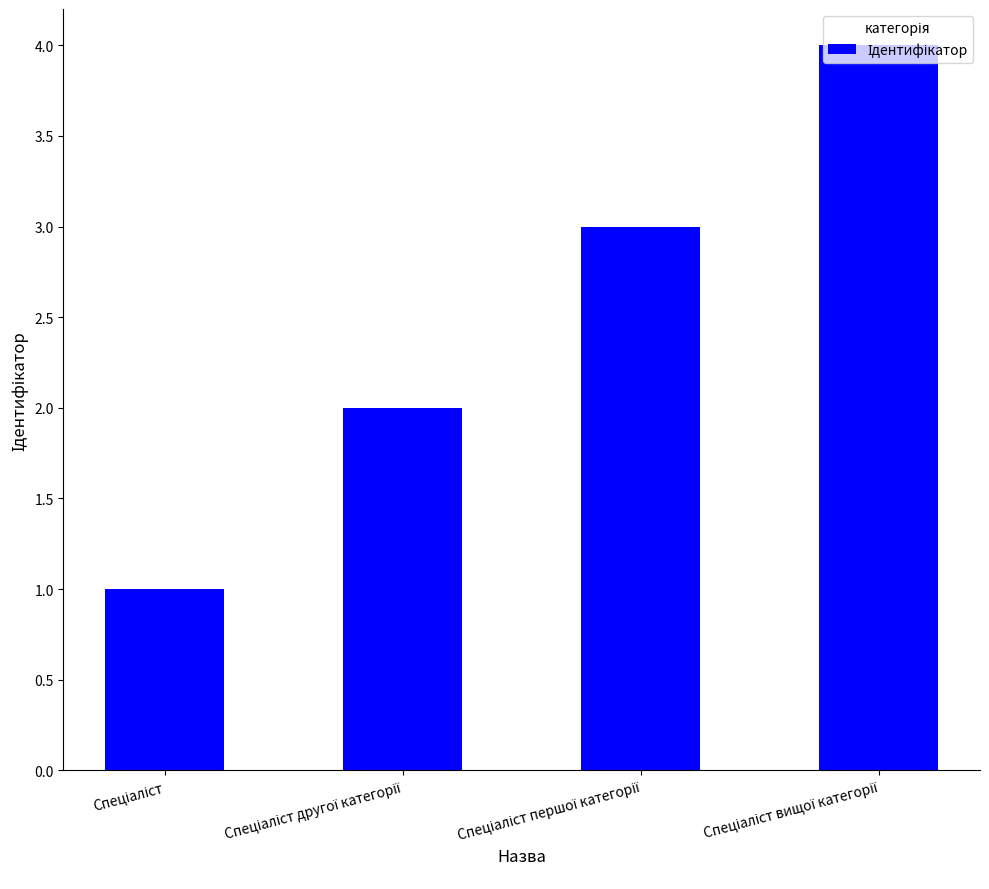

What is the greatest value displayed?

4